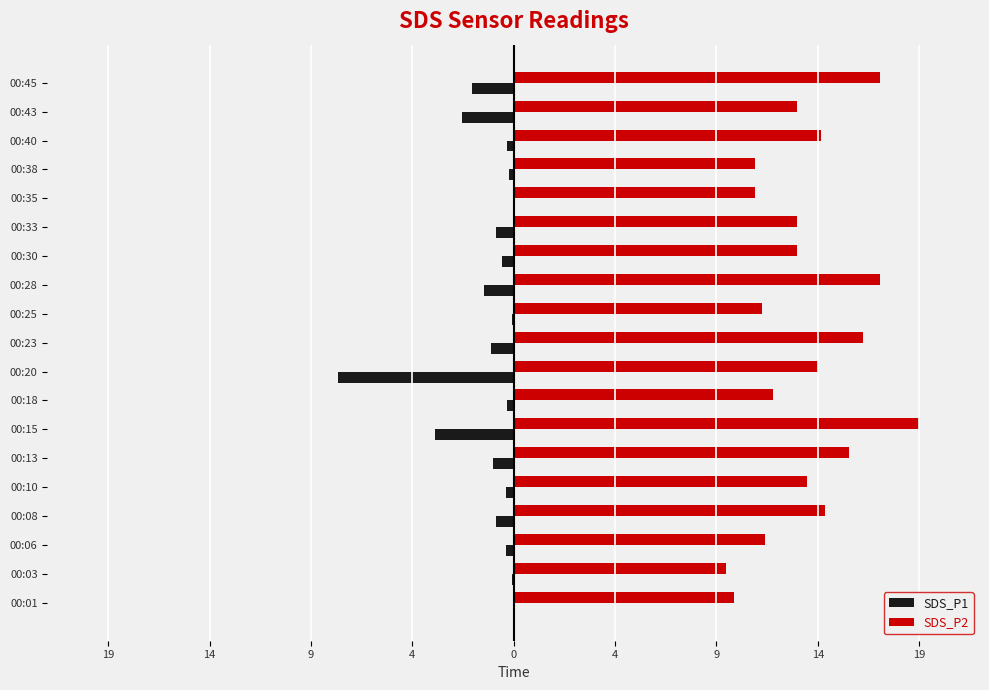

Which series has the largest total across all categories?

SDS_P2